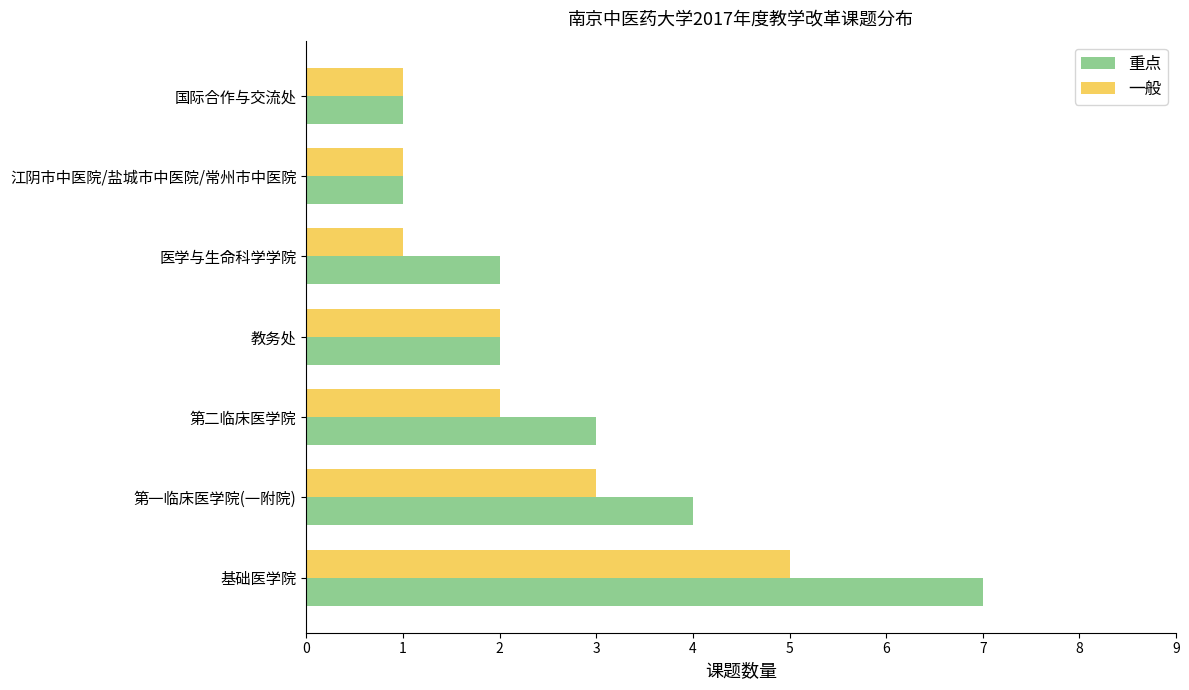

What are all the series names shown in the legend?

重点, 一般